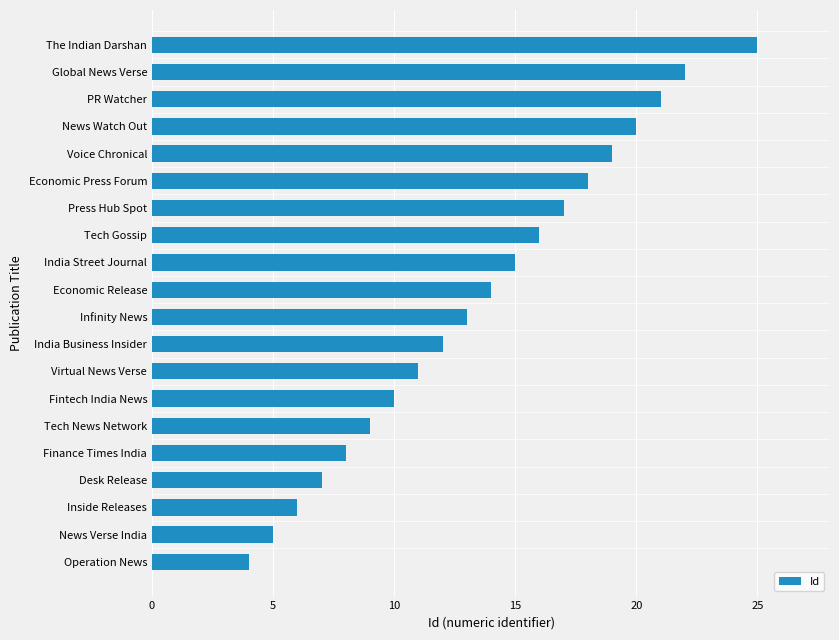

Reading bottom to top, extract all data points from this chart.

4	5	6	7	8	9	10	11	12	13	14	15	16	17	18	19	20	21	22	25